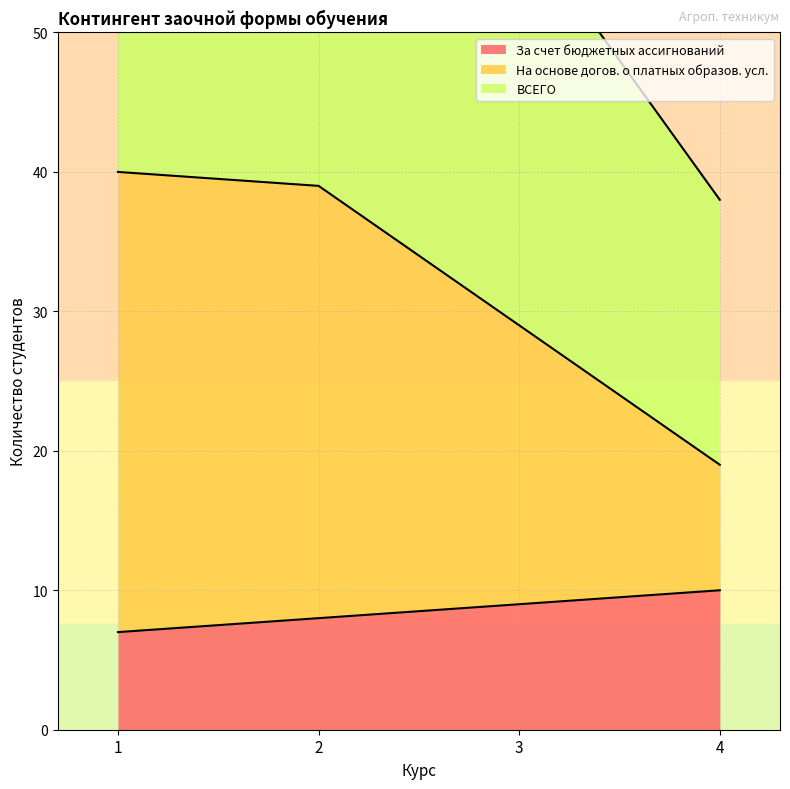

Reading left to right, what are all the values shown in this chart?

За счет бюджетных ассигнований: 7	8	9	10
На основе догов. о платных образов. усл.: 40	39	29	19
ВСЕГО: 80	78	58	38